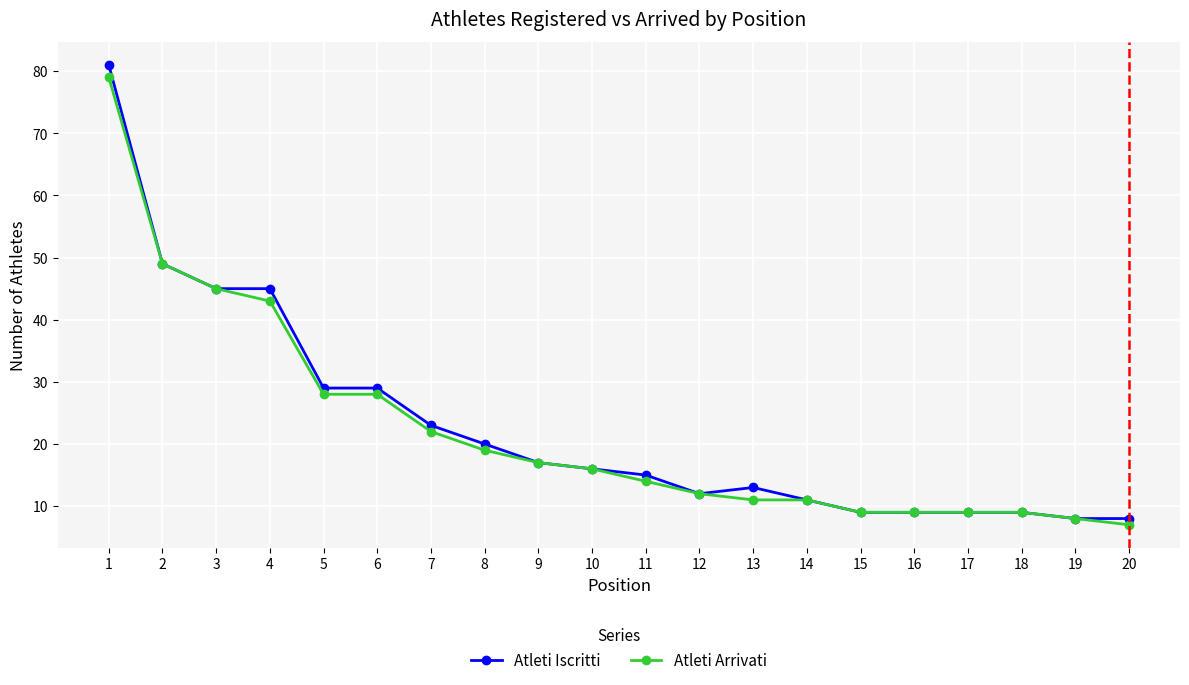

Which series has the largest range (max minus min)?

Atleti Iscritti